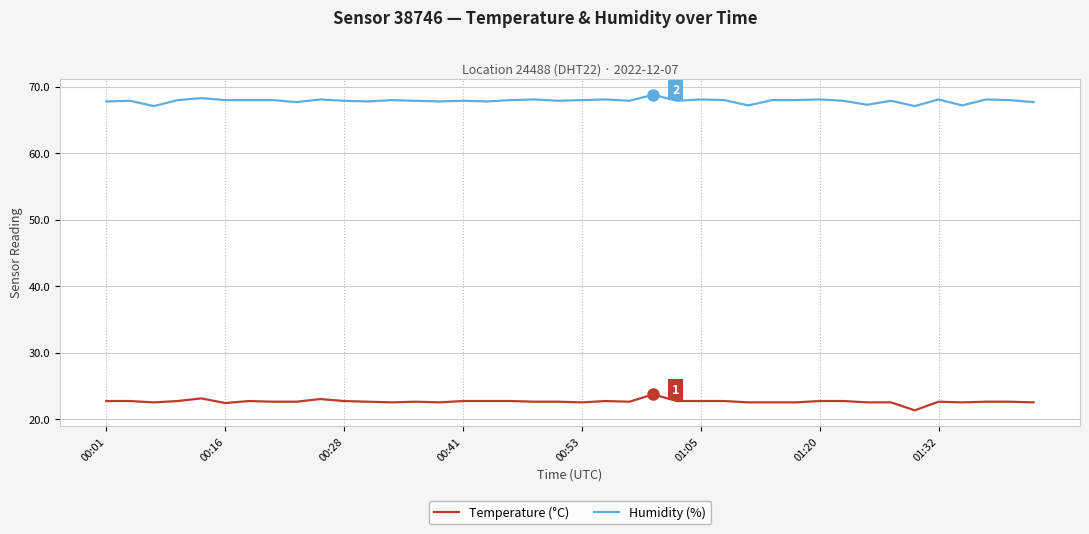

What is the lowest value of the Temperature (°C) series?

21.3